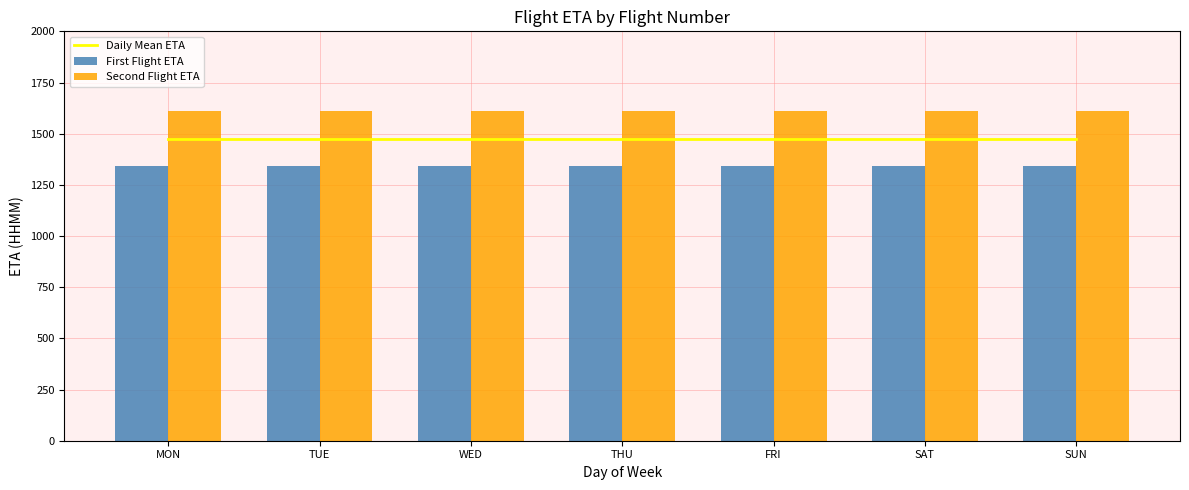

Is the value of Daily Mean ETA at THU greater than the value of First Flight ETA at FRI?

Yes